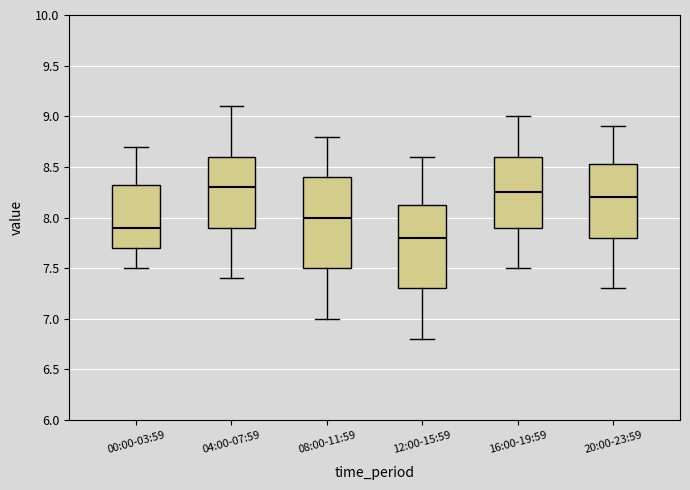

Which box is the tallest, from its lower edge to its upper edge?

08:00-11:59